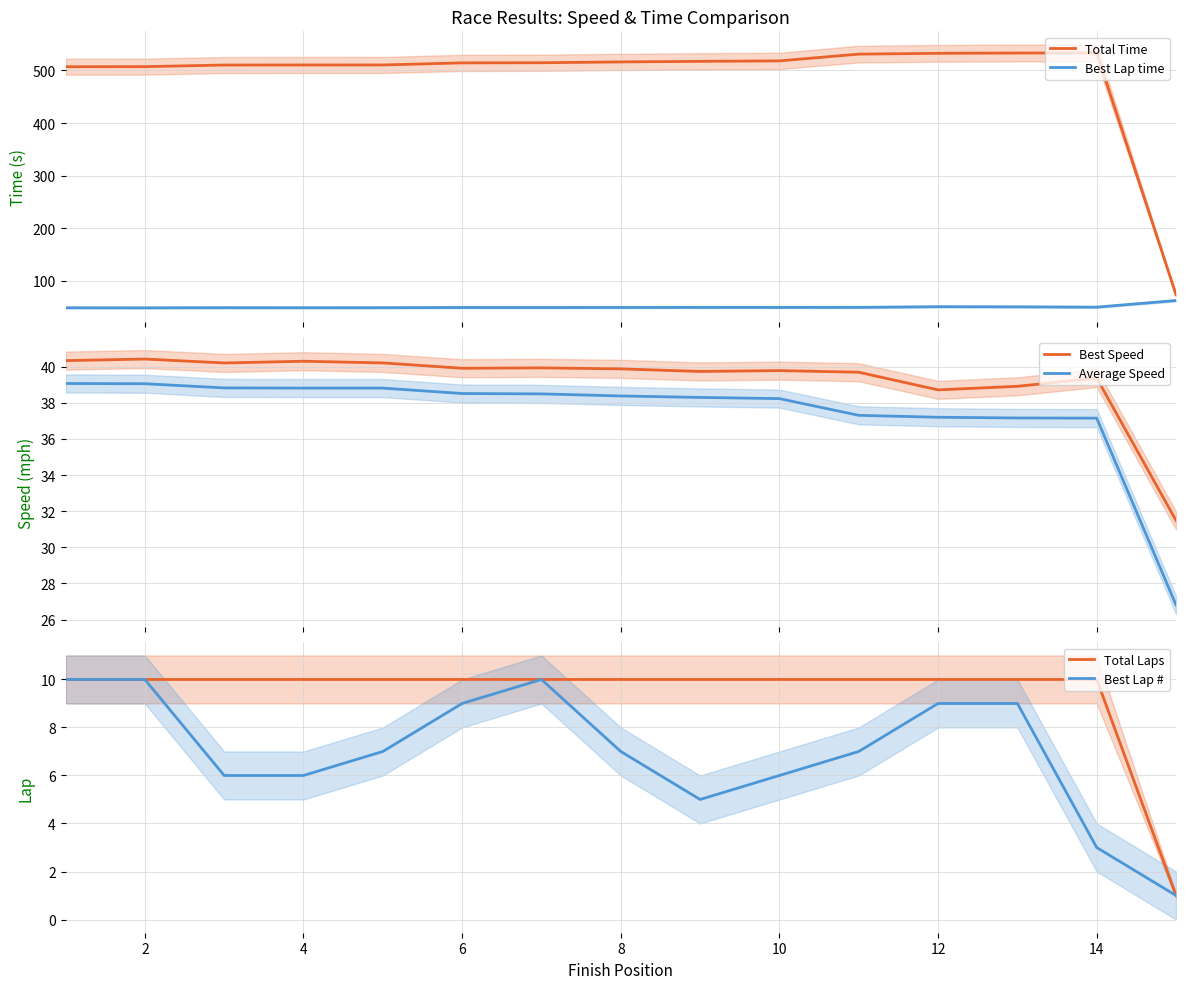

How many values in the Best Speed series are below 39?

3